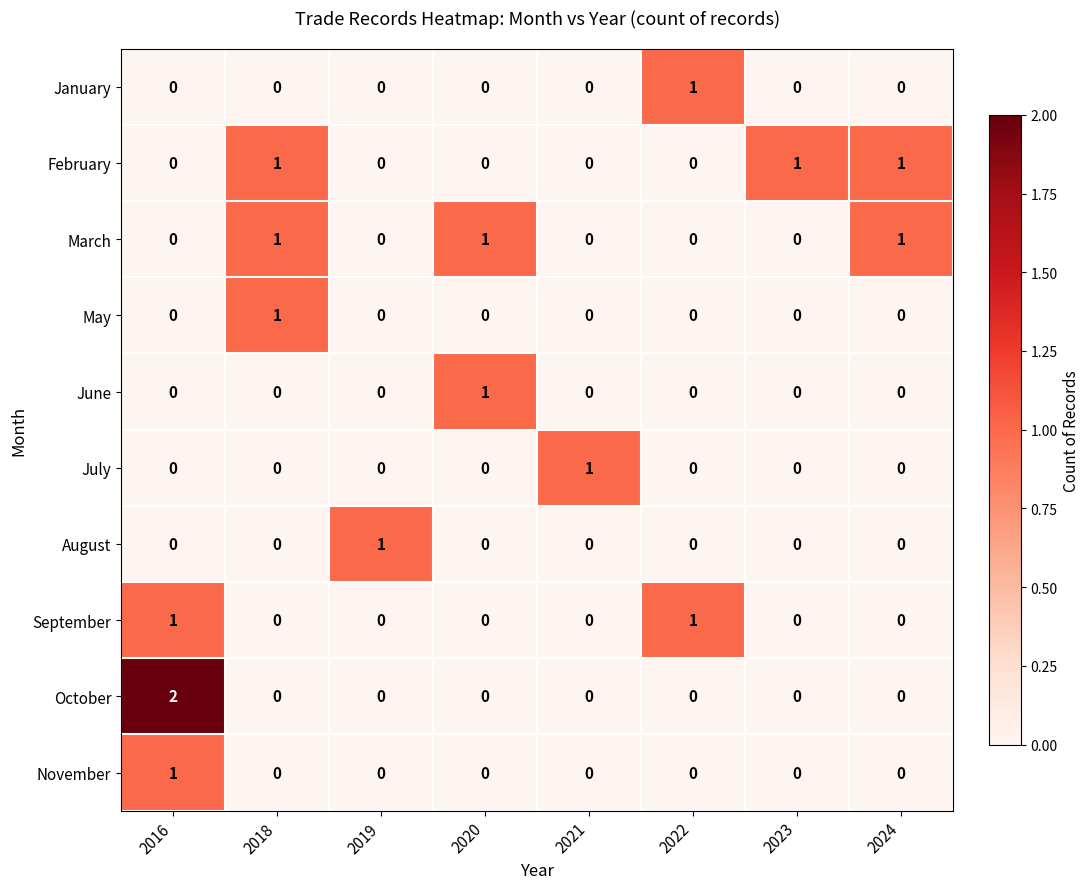

At which category is the sum across all series the highest?

2016